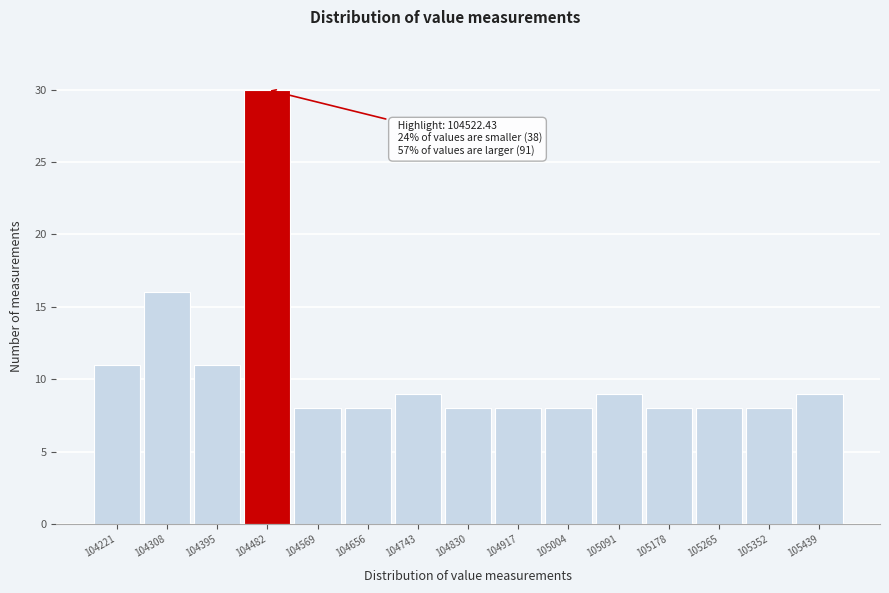

Reading left to right, what are all the values shown in this chart?

11	16	11	30	8	8	9	8	8	8	9	8	8	8	9